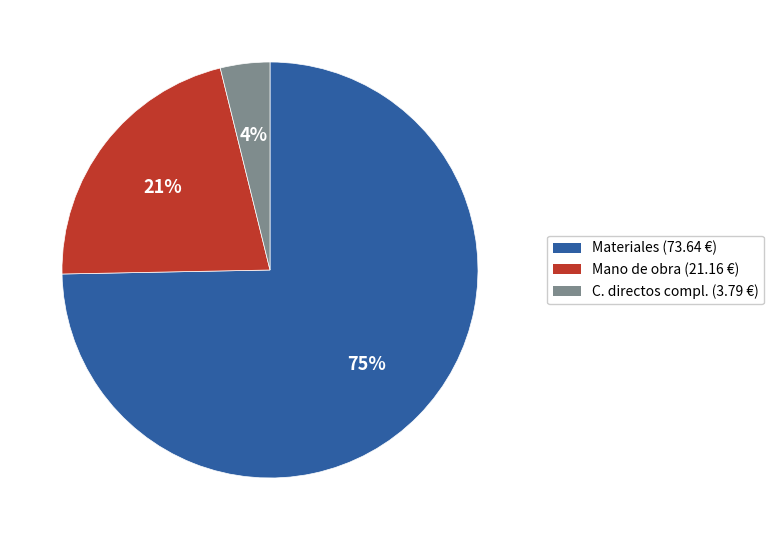

Which category has the smallest portion of the pie?

C. directos compl. (3.79 €)